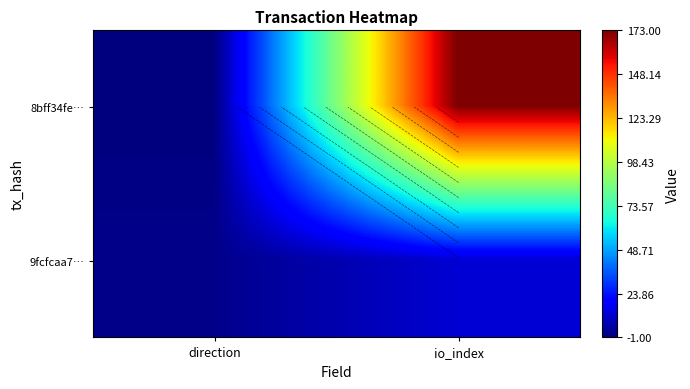

The value of 8bff34fe… at direction is -1. True or false?

True